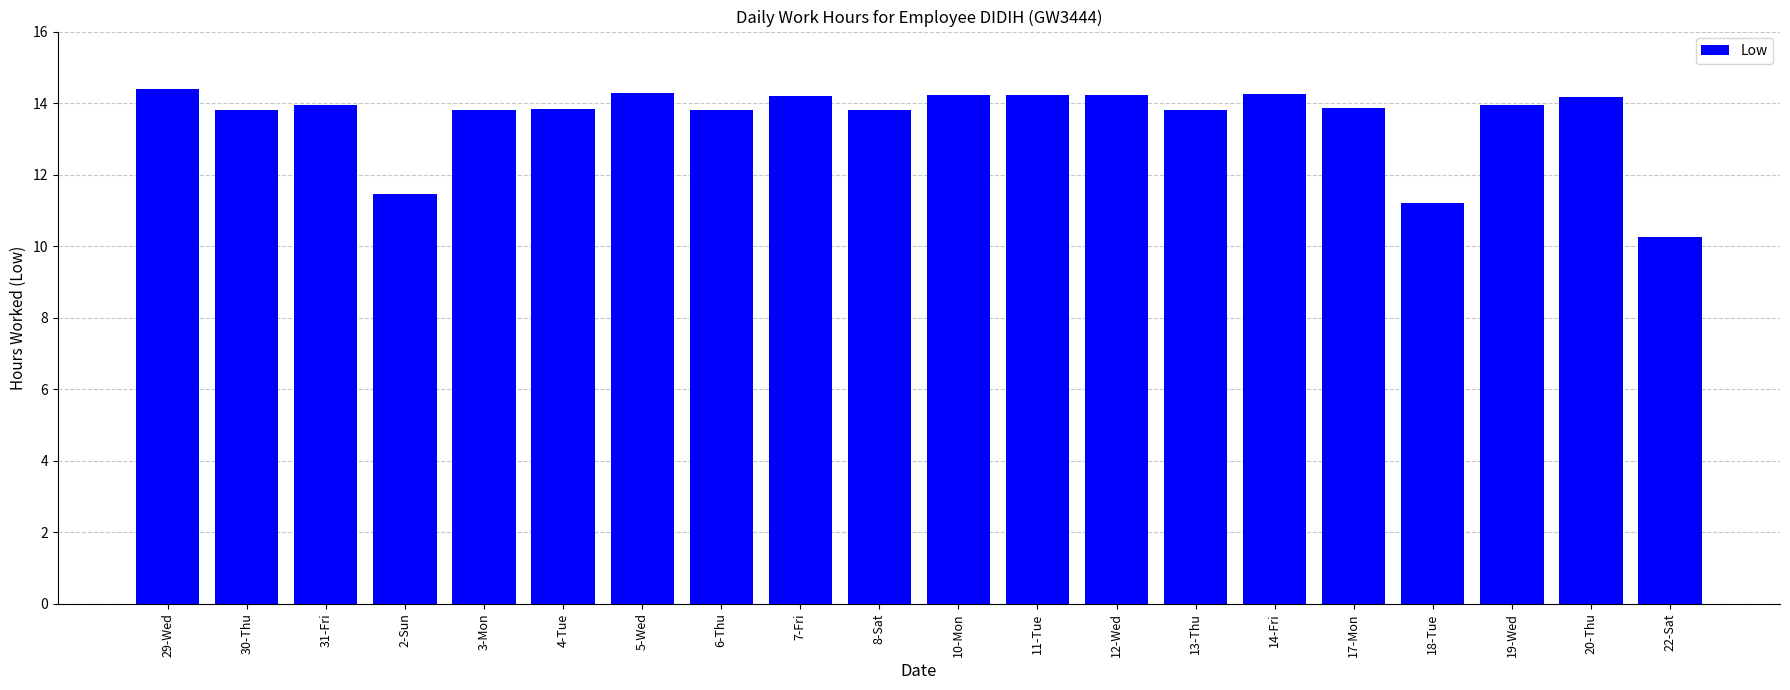

What is the difference between the maximum and minimum values?

4.1